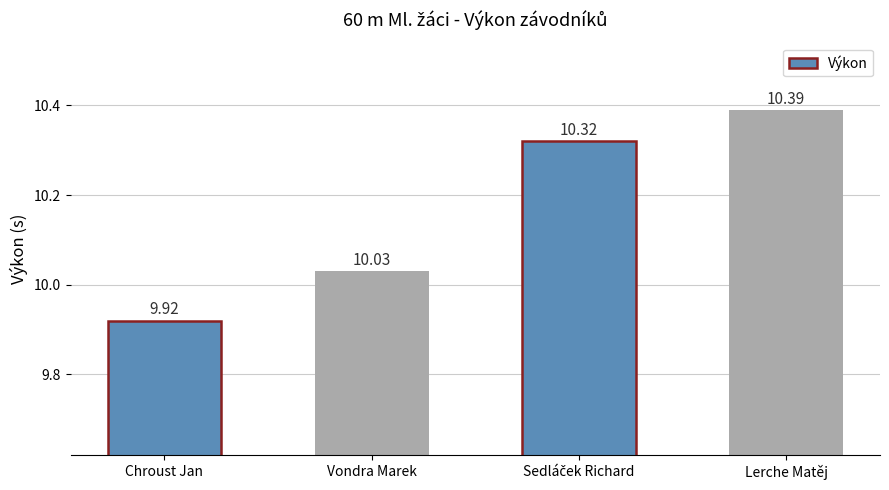

What is the change in value from Vondra Marek to Lerche Matěj?

+0.4